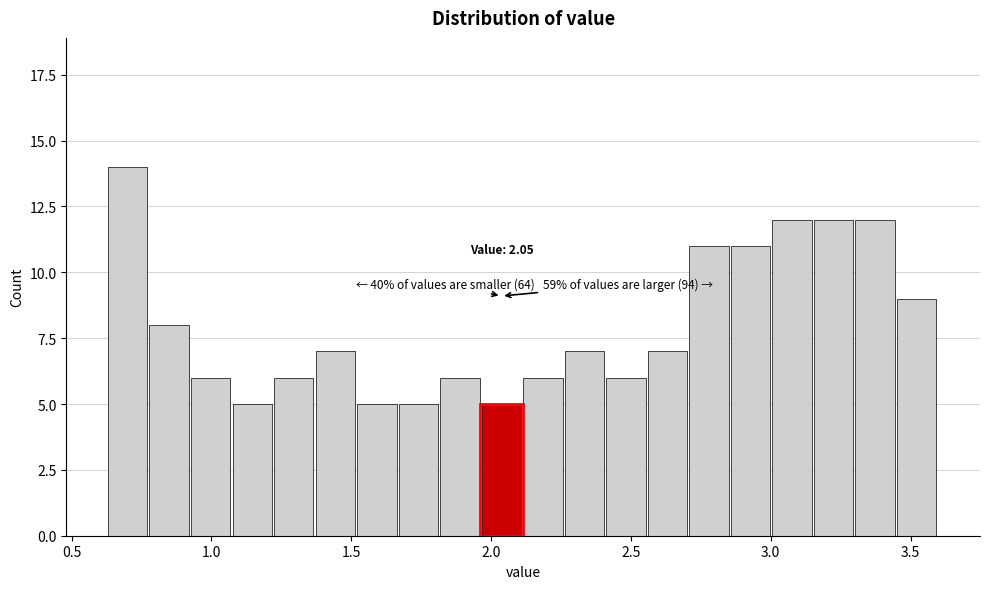

Around what value on the x-axis is the tallest bar? Give the approximate position of its centre, as read against the axis.

0.70